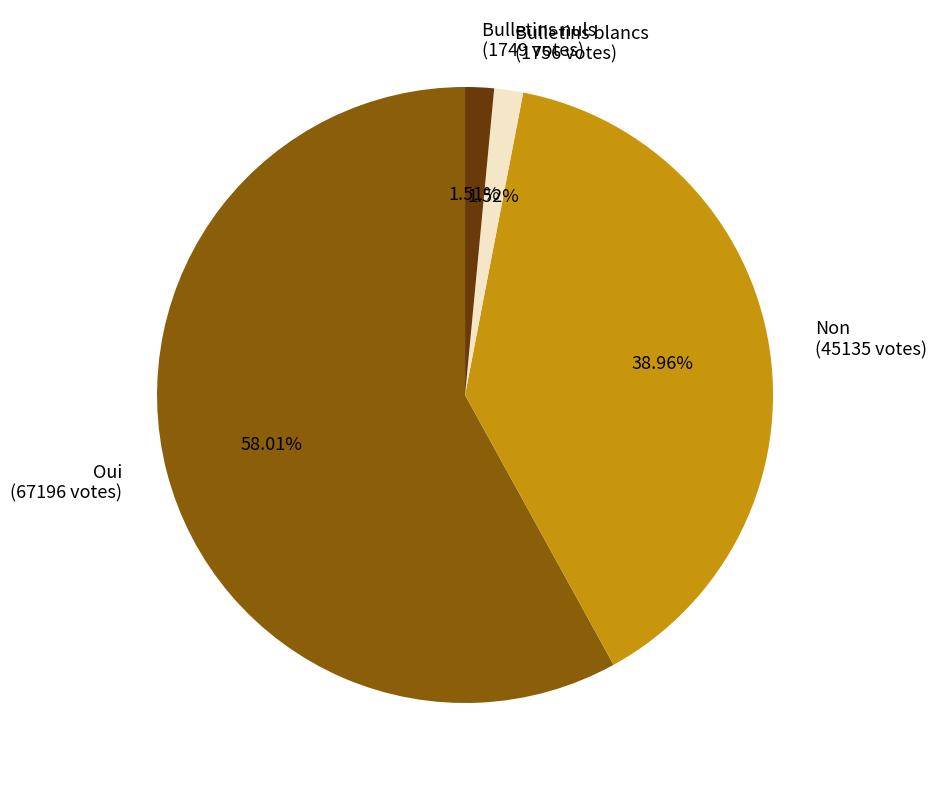

How many segments does this pie chart have?

4